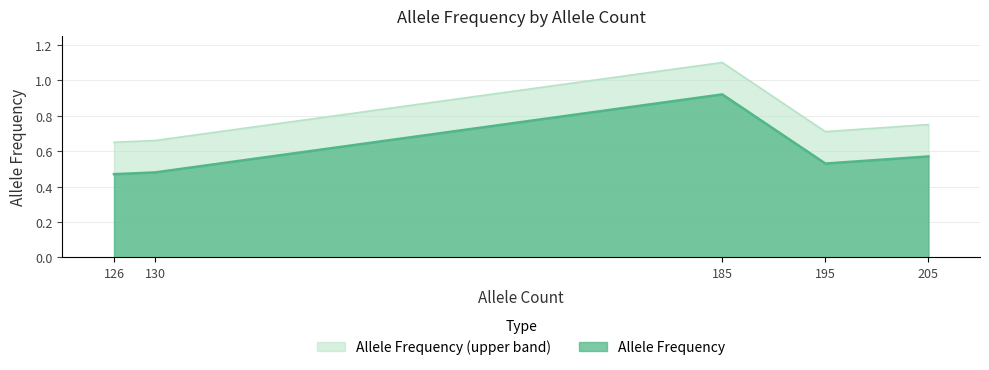

Which label corresponds to the largest value in the chart?

185